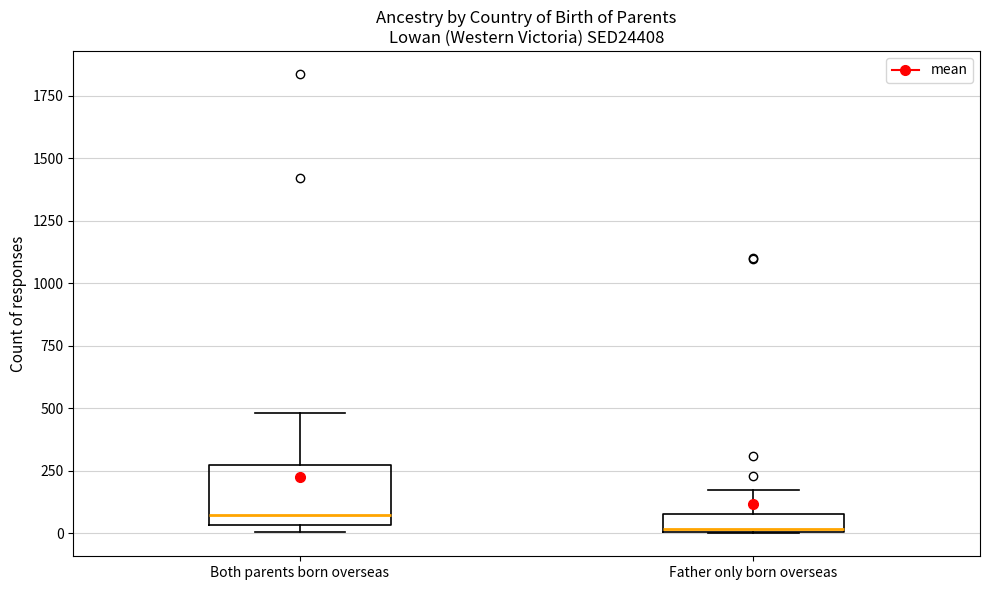

Which box is the tallest, from its lower edge to its upper edge?

Both parents born overseas